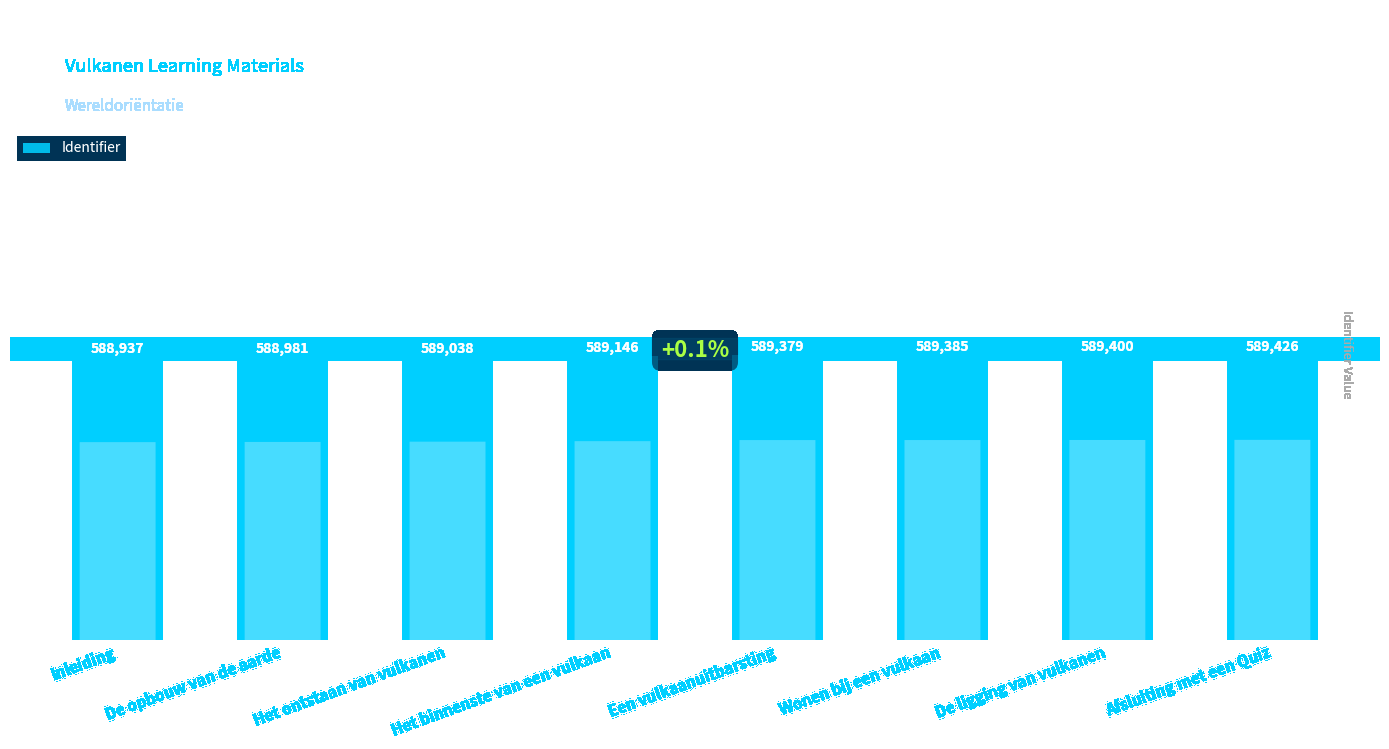

How many values are below 589379?

4